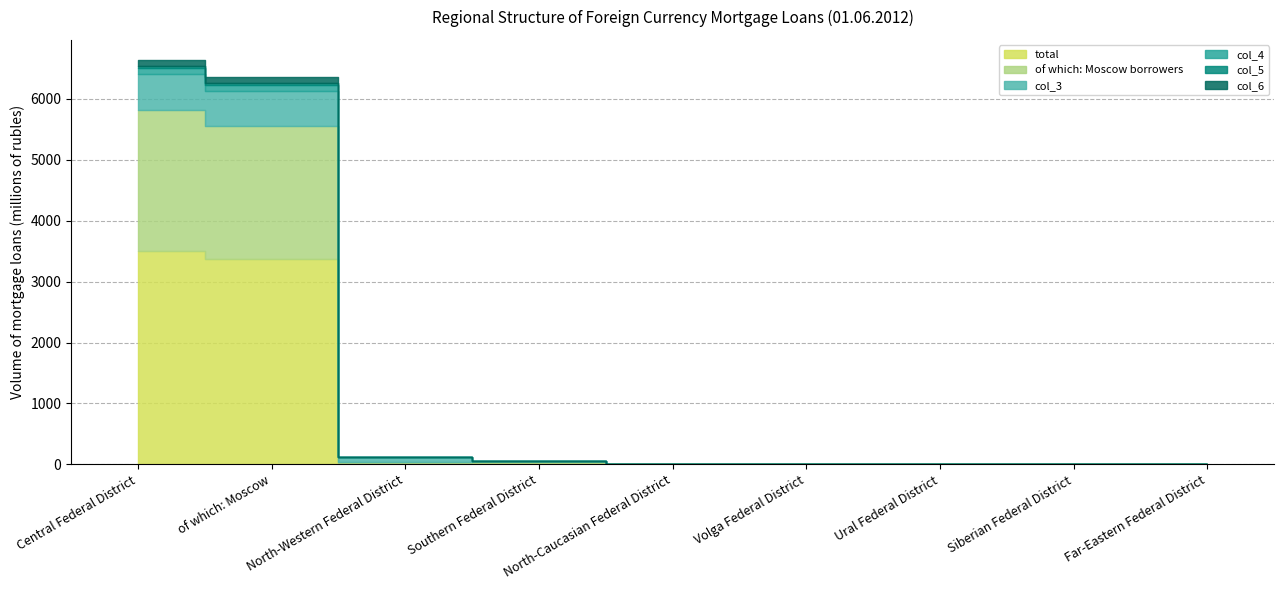

Between Southern Federal District and Far-Eastern Federal District, which series saw the biggest shift?

total